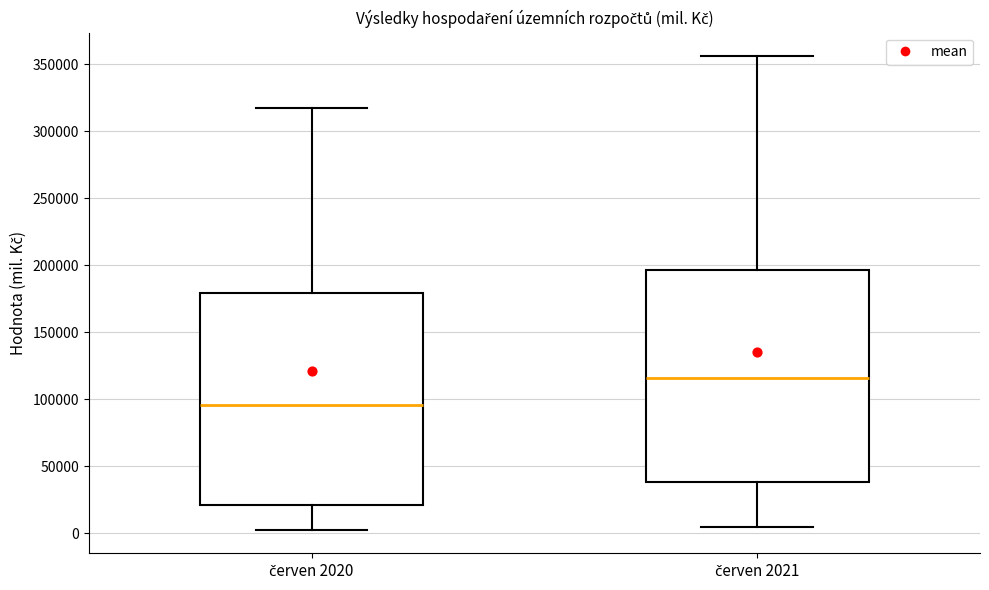

Which box's median line is the highest?

červen 2021